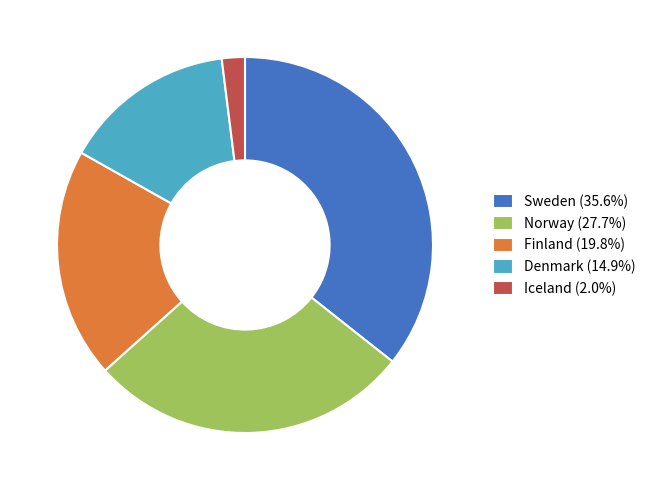

Does Denmark represent more than half of the total?

No